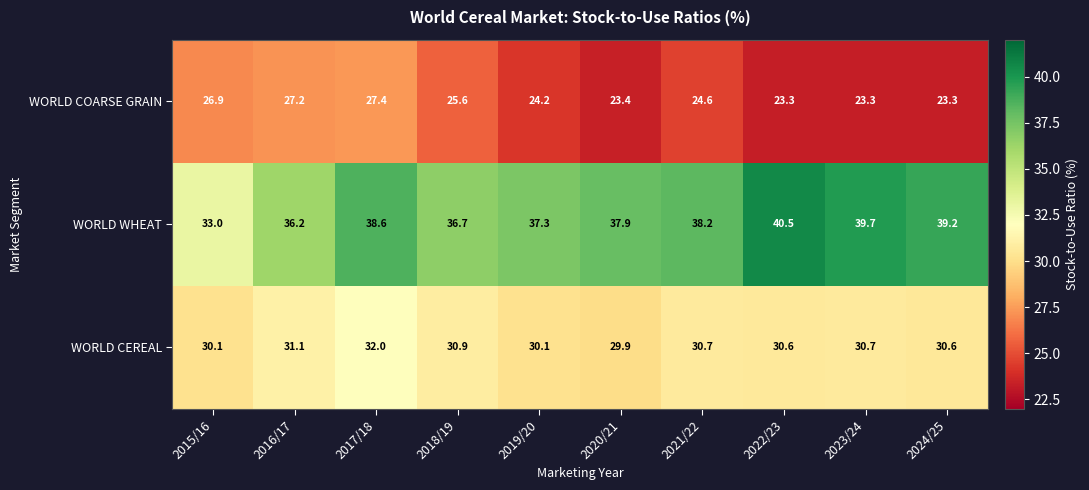

List the series in order of their overall mean, lowest first.

WORLD COARSE GRAIN, WORLD CEREAL, WORLD WHEAT